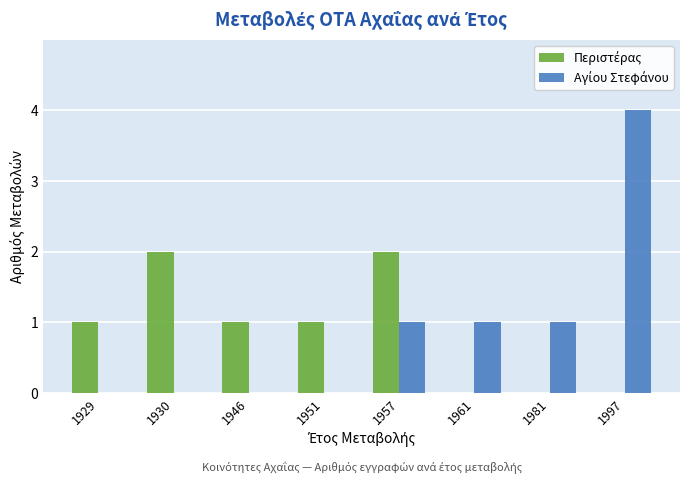

What is the greatest value displayed?

4